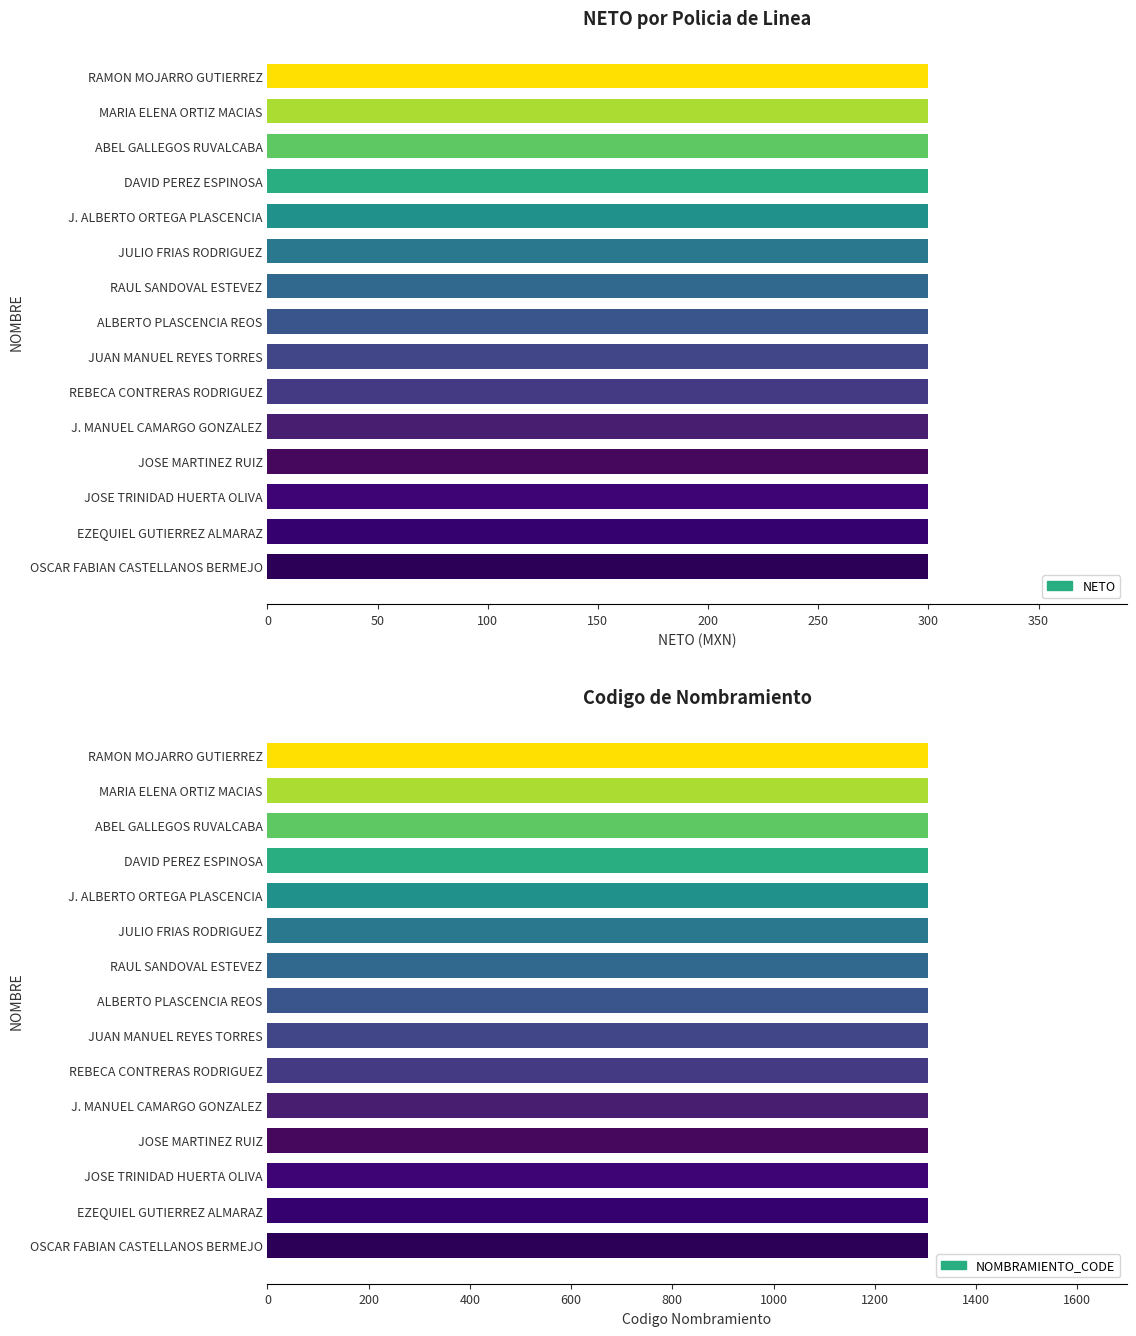

List the series in order of their overall mean, highest first.

NOMBRAMIENTO_CODE, NETO